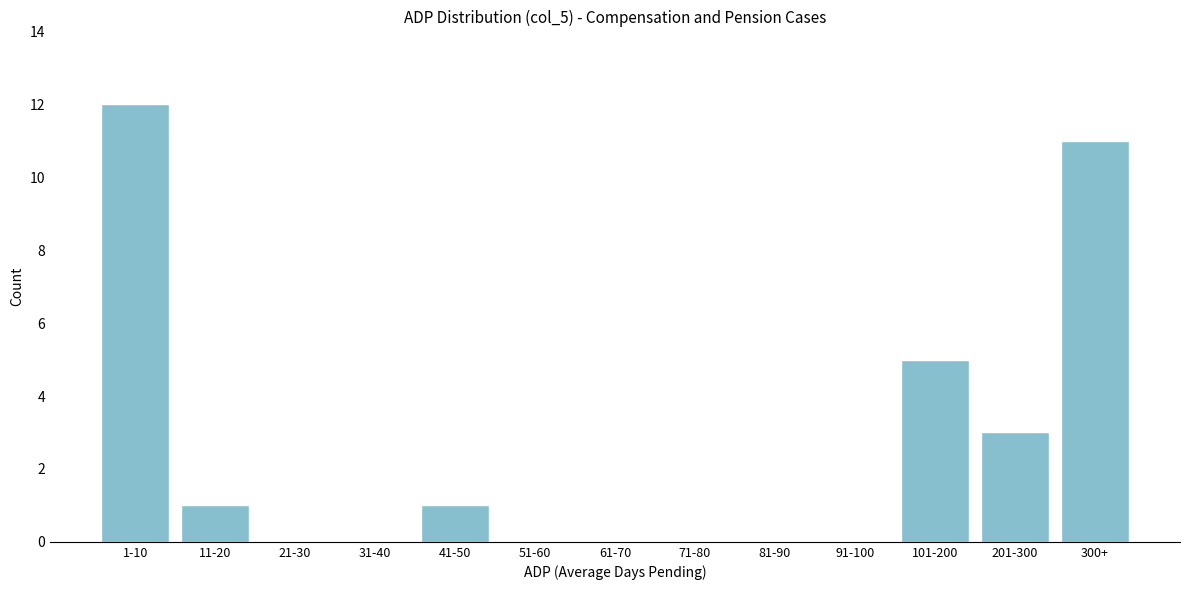

Reading left to right, what are all the values shown in this chart?

1-10=12	11-20=1	21-30=0	31-40=0	41-50=1	51-60=0	61-70=0	71-80=0	81-90=0	91-100=0	101-200=5	201-300=3	300+=11